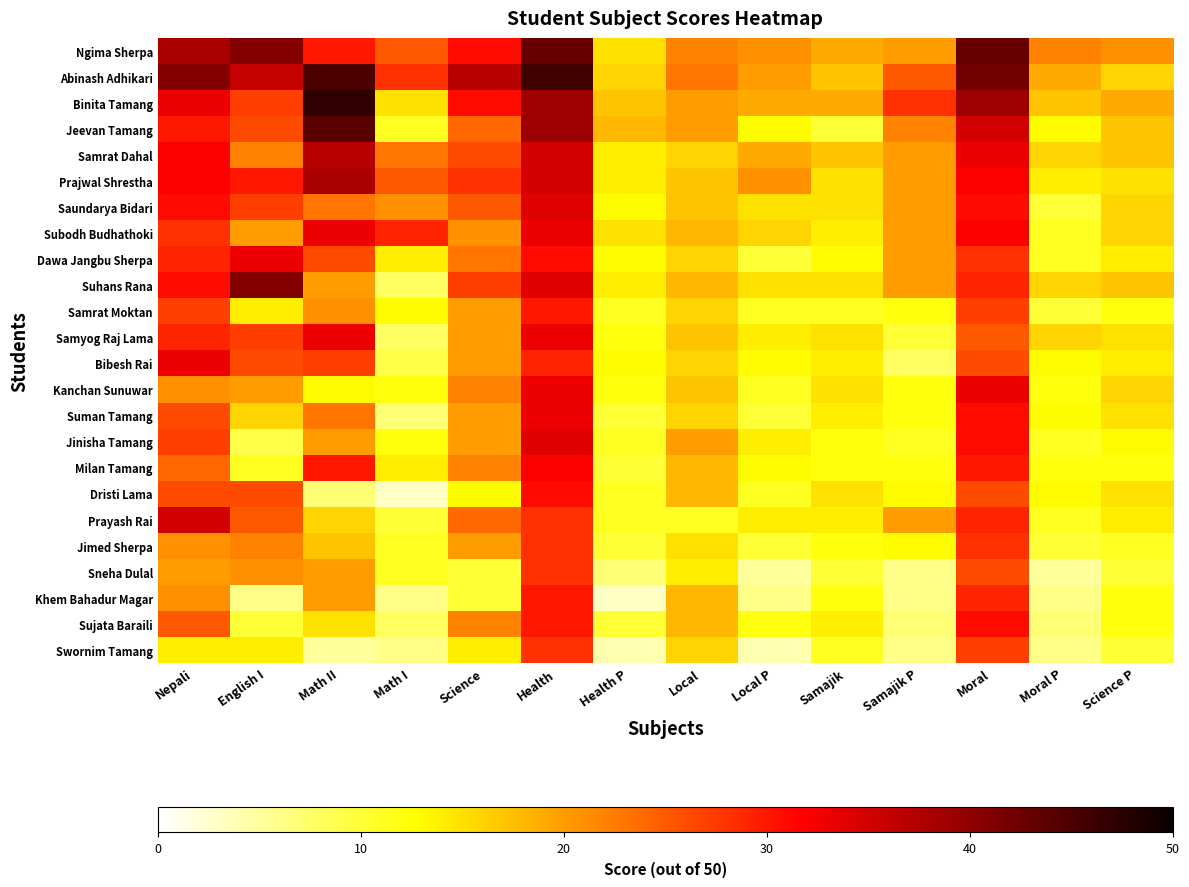

What is the total value across all series at Local?

417